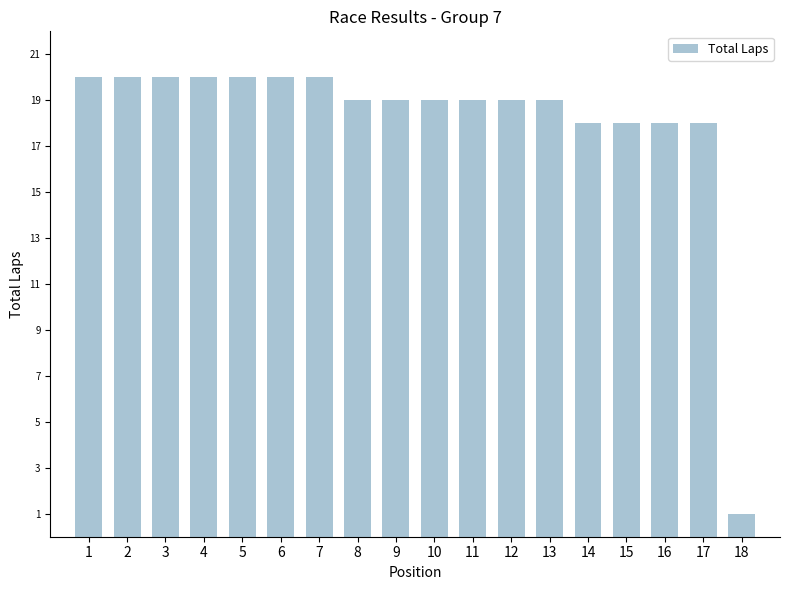

What is the average value?

18